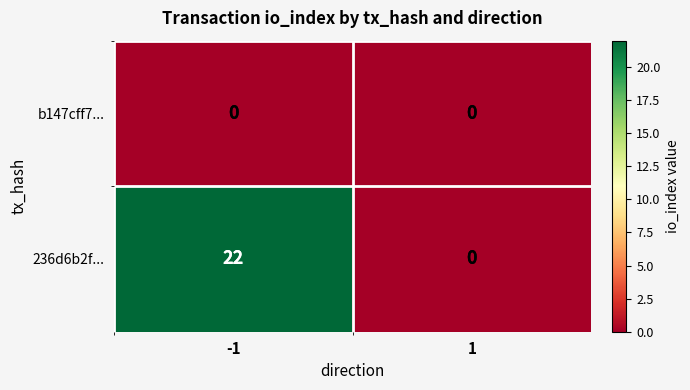

Which series has the largest total across all categories?

236d6b2f...